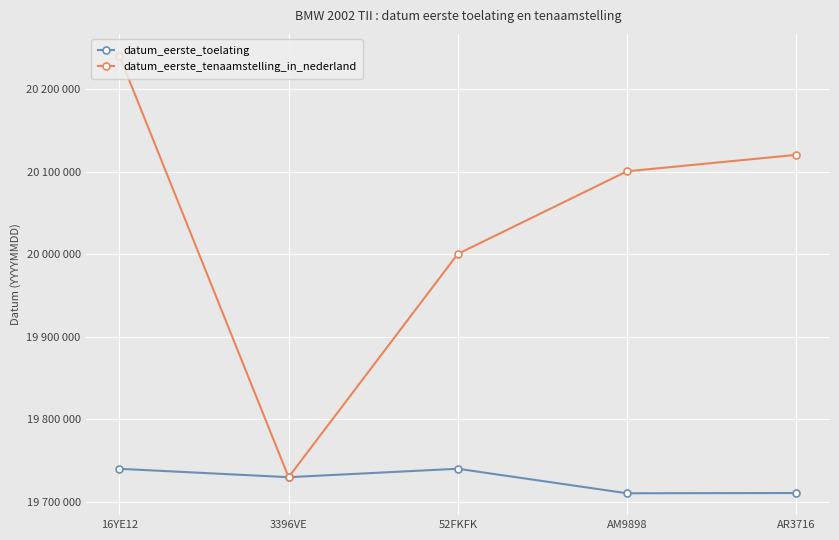

Is this an area chart (filled region under the line)?

No